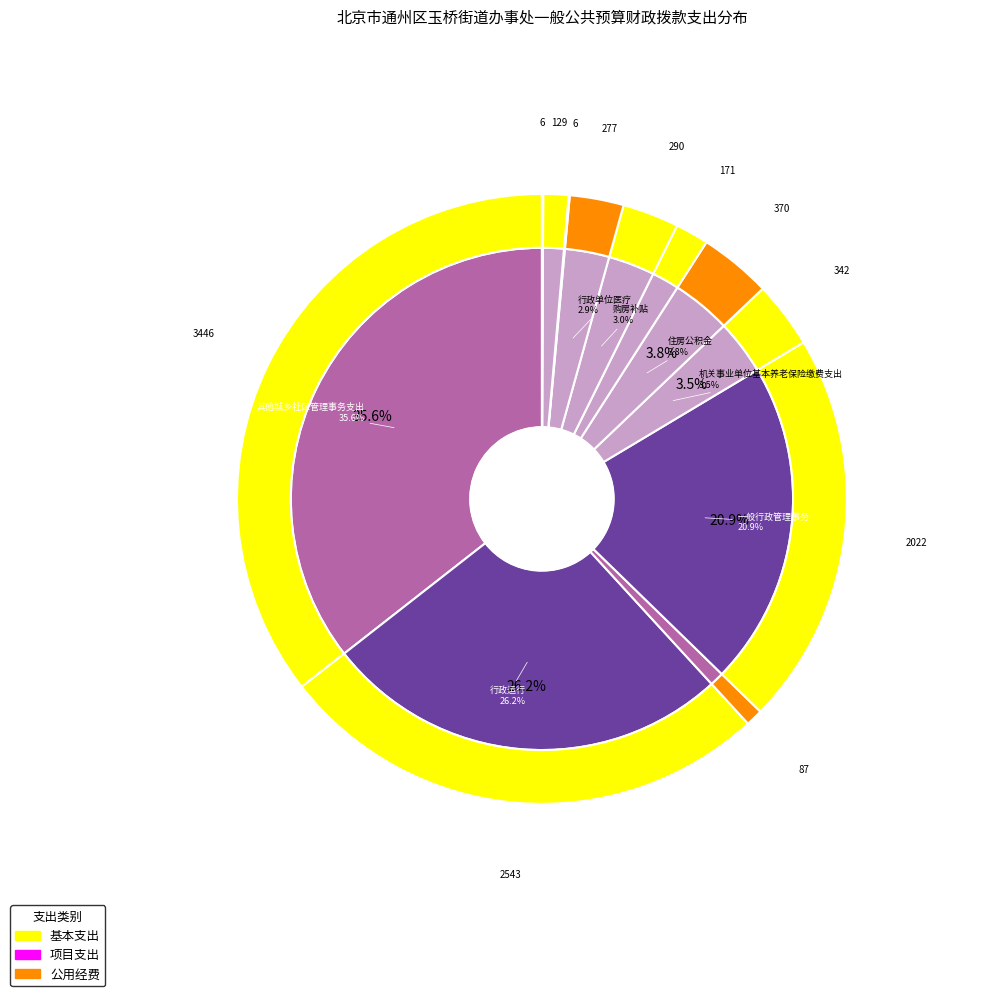

To the nearest percent, what percentage of the pie is 一般行政管理事务?

21%